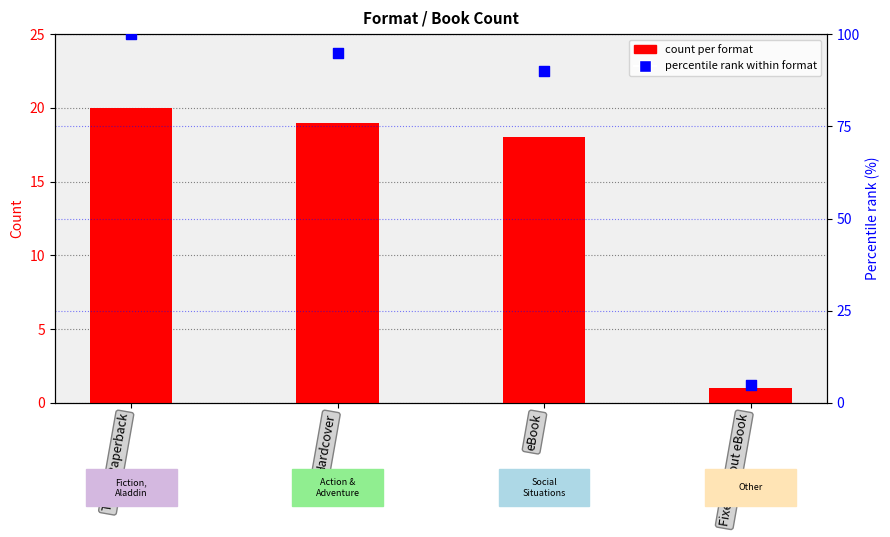

Which series contains the highest Y value?

percentile rank within format